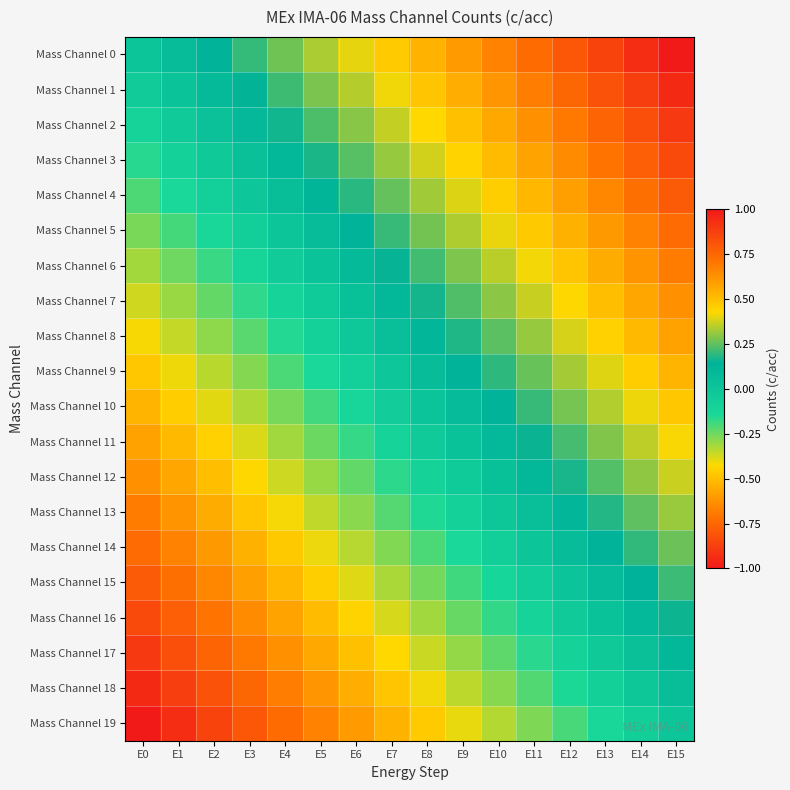

At how many categories does at least one series exceed 0?

15